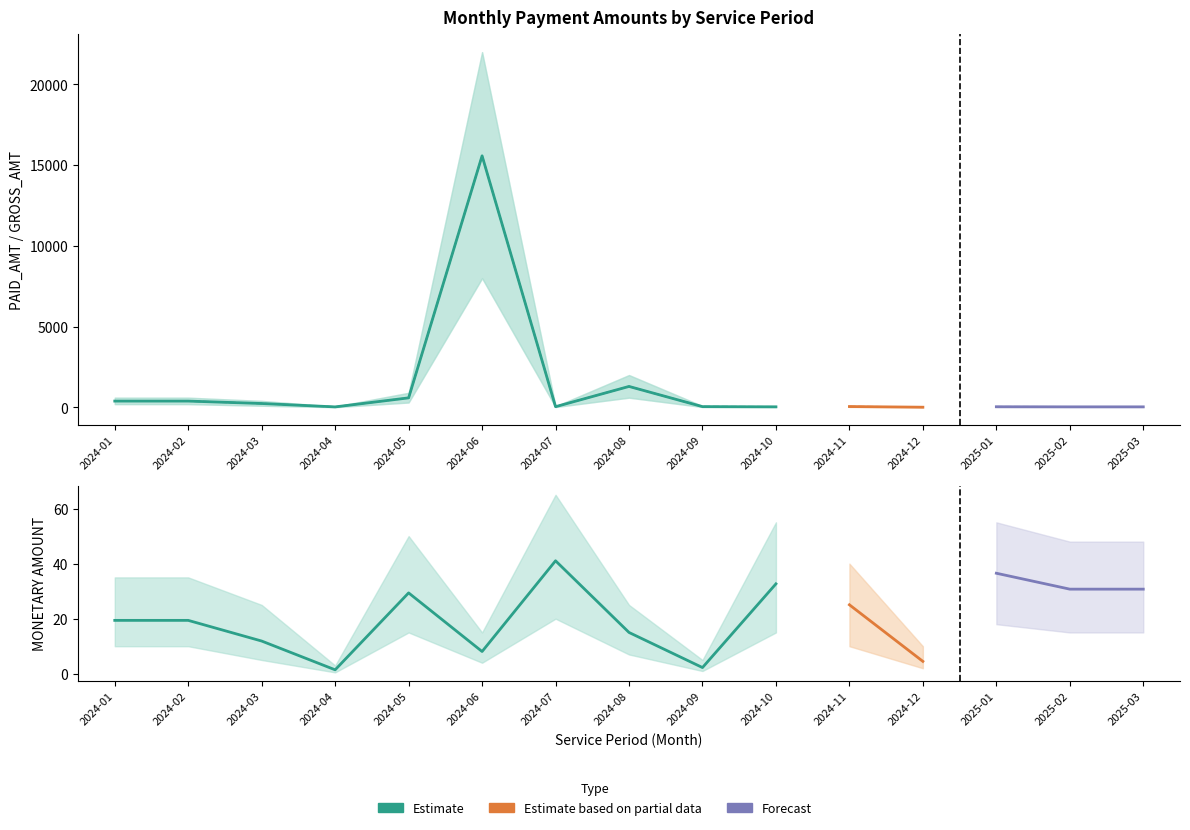

What is the maximum value for GROSS_AMT?

15577.0